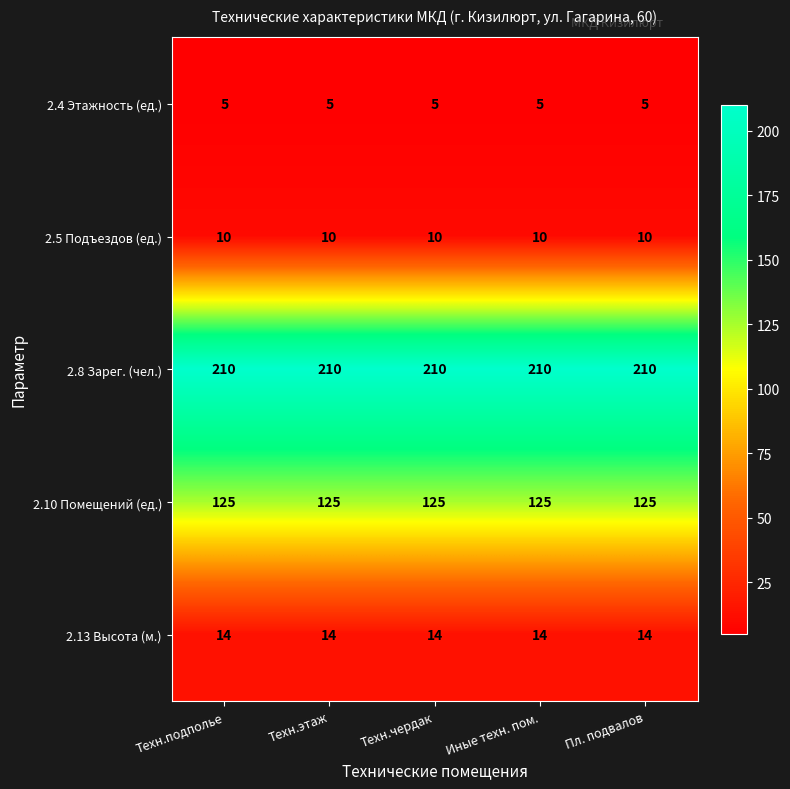

What is the sum of the 2.8 Зарег. (чел.) values at Техн.этаж and Пл. подвалов?

420